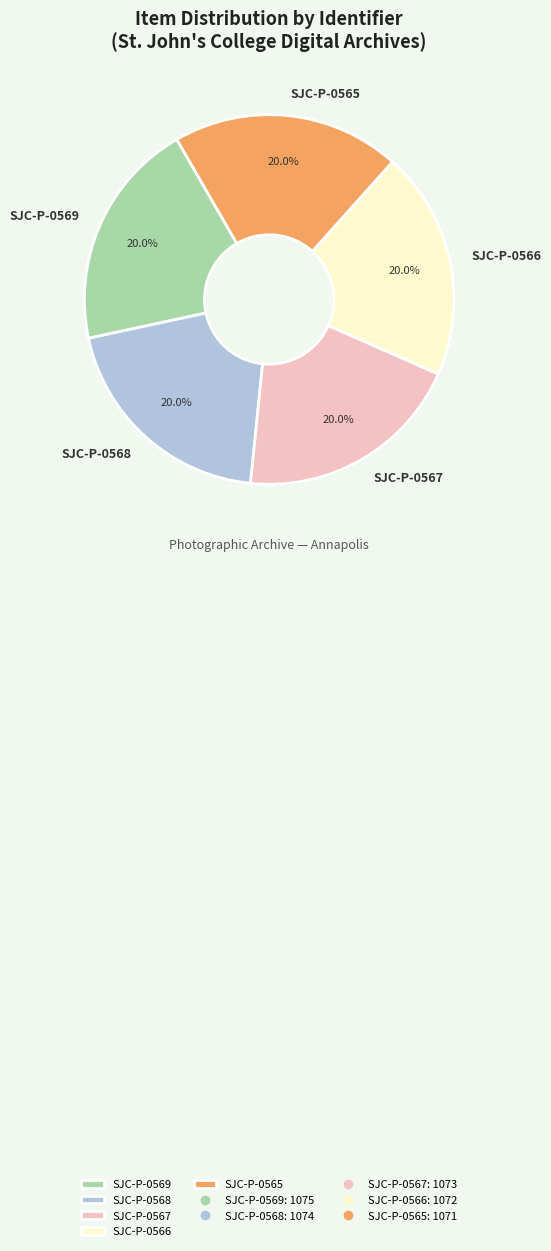

Count the number of slices in the pie.

5